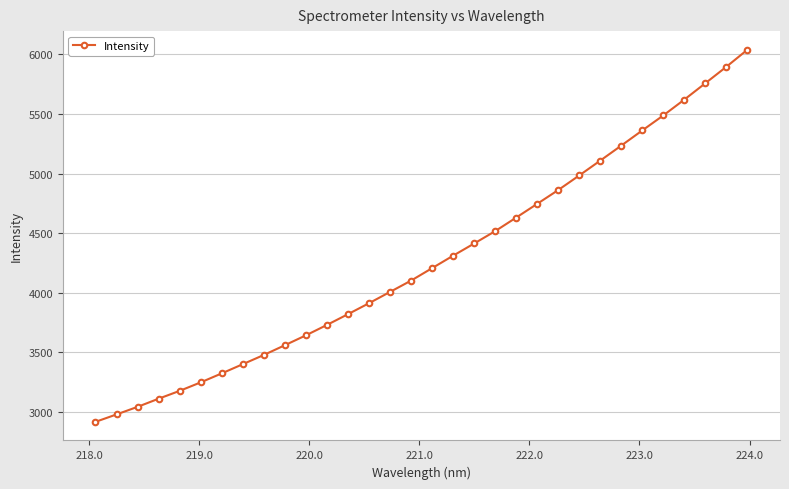

True or false: the data has more than 2 interior local peaks.

False